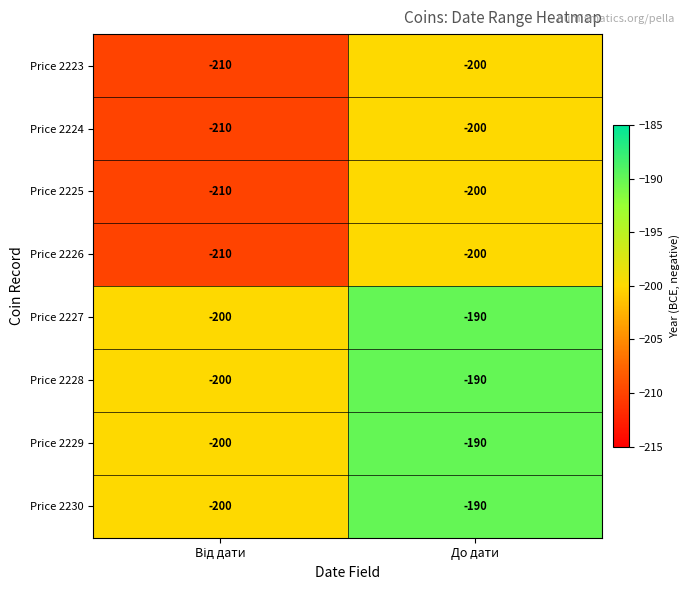

Count the number of categories in the chart.

2